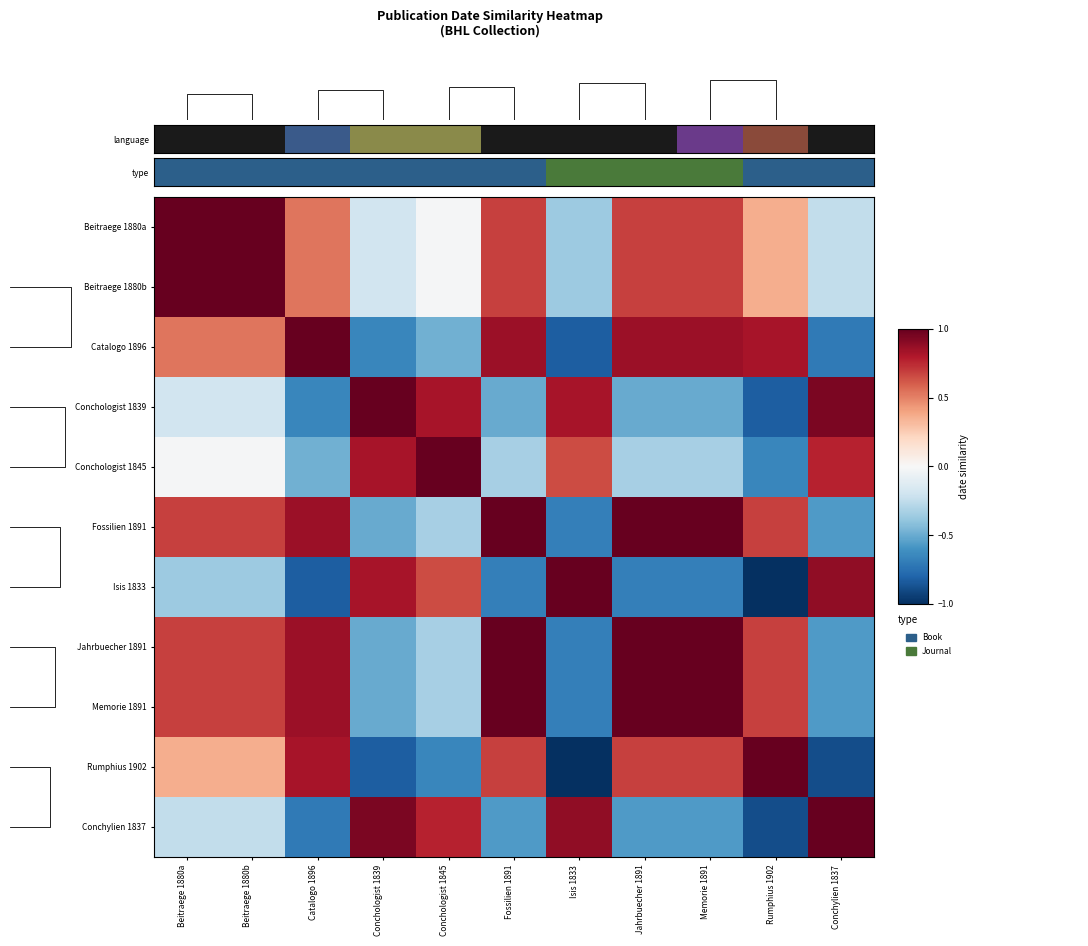

At how many categories does at least one series exceed 0?

11